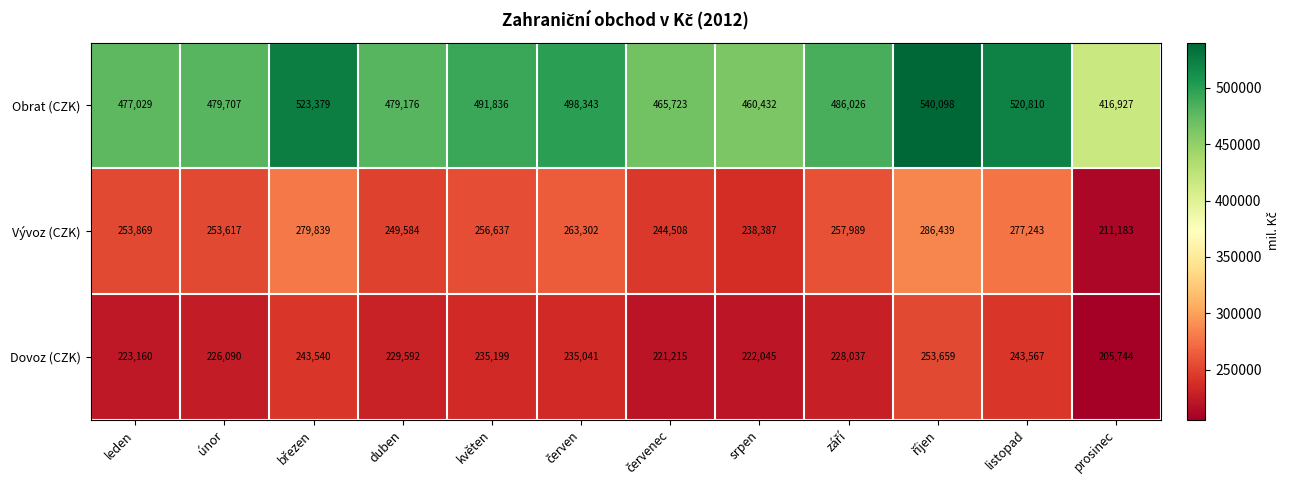

True or false: Dovoz (CZK) has a value of 226090 at únor.

True